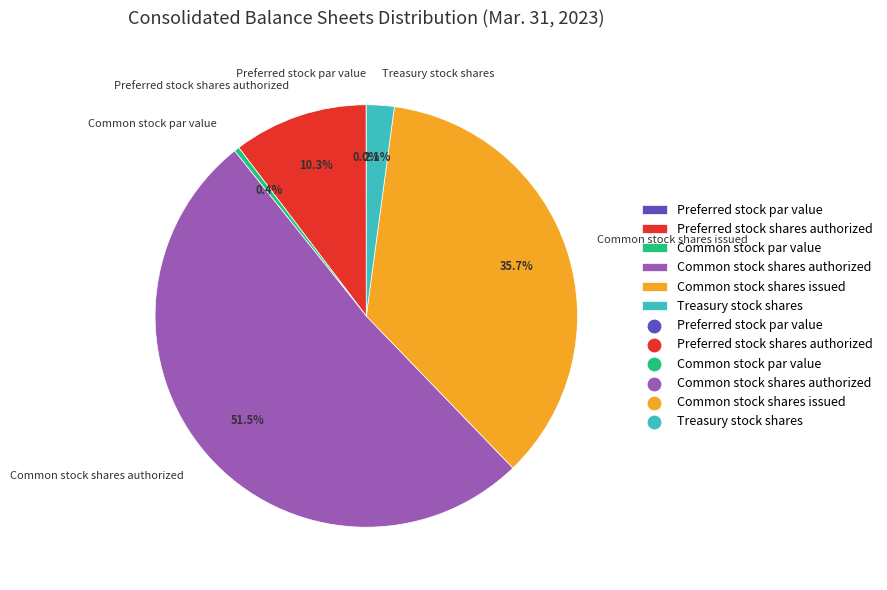

What is the largest slice in the pie chart?

Common stock shares authorized